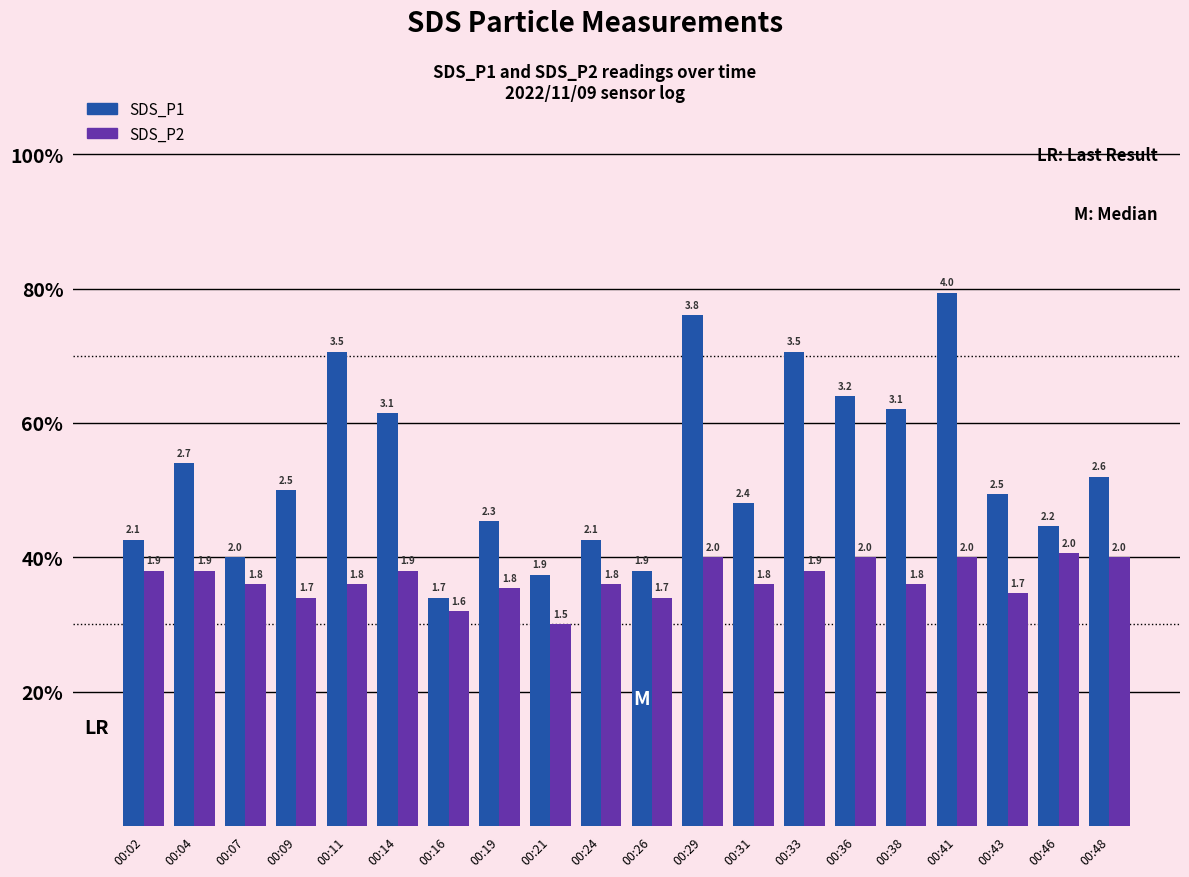

What is the minimum value shown in the chart?

1.5